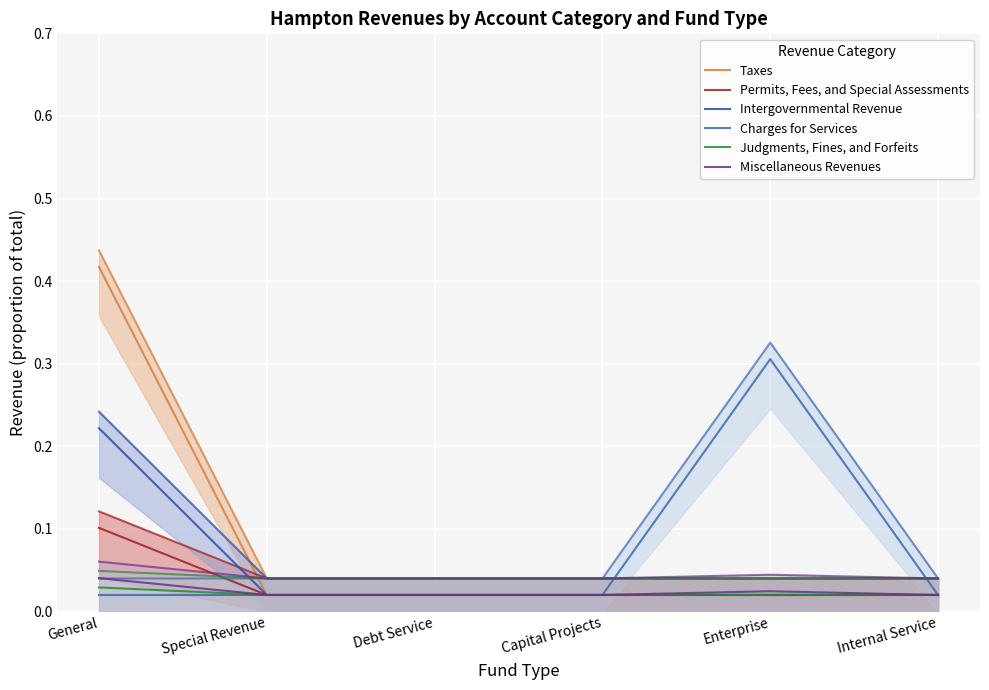

True or false: Taxes has more than 1 interior local peaks.

False